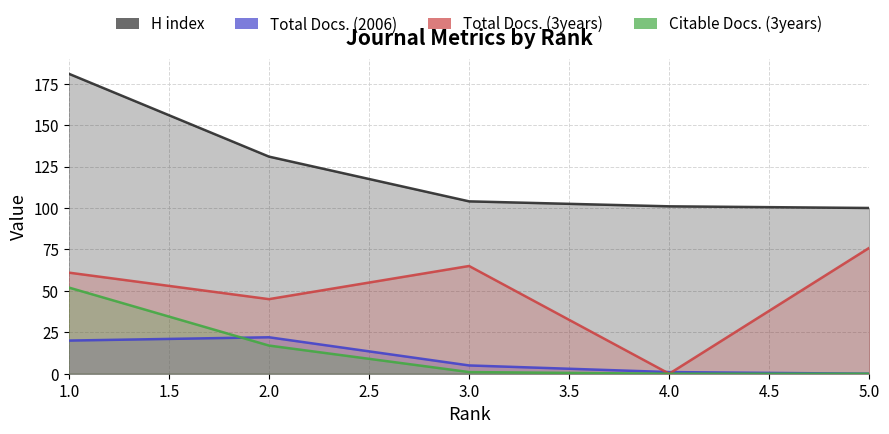

Reading left to right, transcribe all the data shown in this chart.

H index: 1=181	2=131	3=104	4=101	5=100
Total Docs. (2006): 1=20	2=22	3=5	4=1	5=0
Total Docs. (3years): 1=61	2=45	3=65	4=0	5=76
Citable Docs. (3years): 1=52	2=17	3=1	4=0	5=0